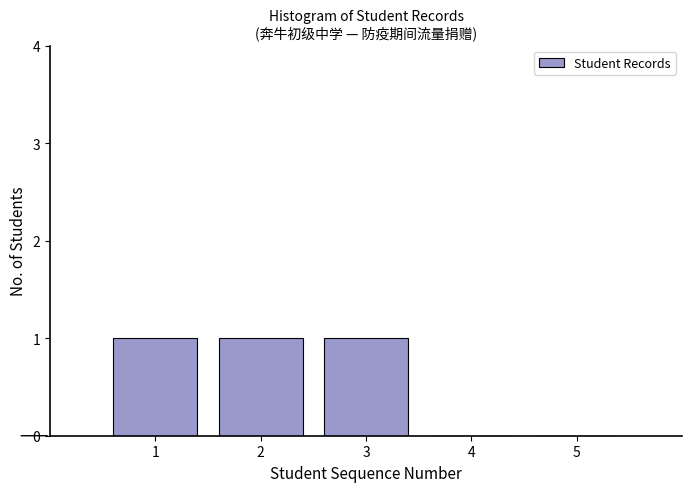

Reading left to right, extract all data points from this chart.

1=1	2=1	3=1	4=0	5=0